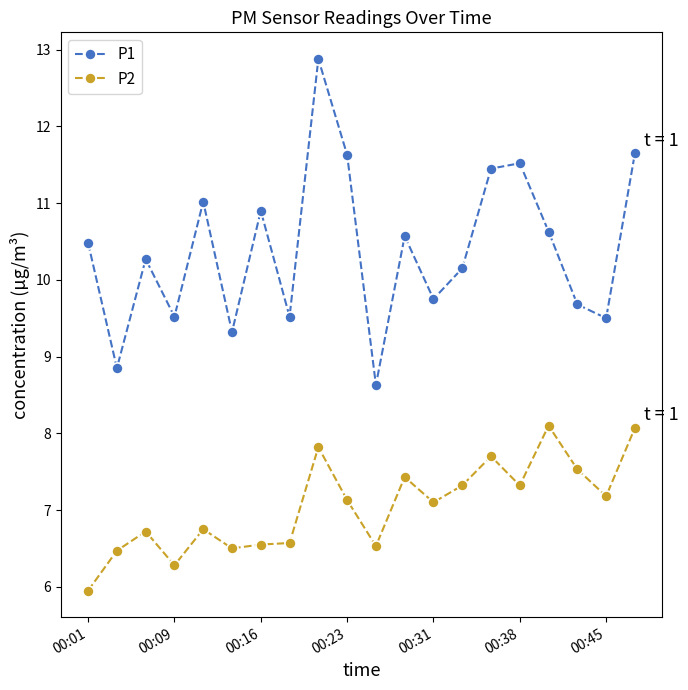

What is the difference between the second highest and minimum values in the P2 series?

2.1